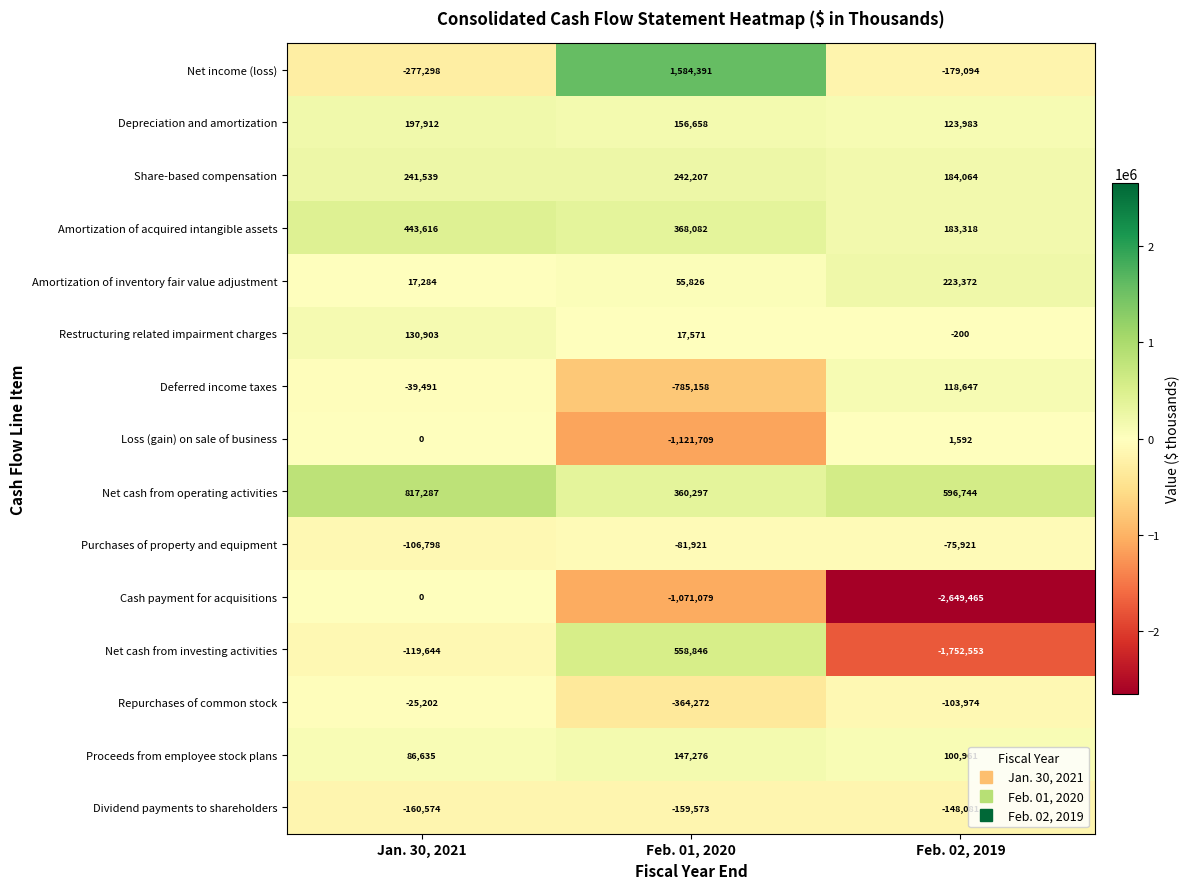

At which category is the sum across all series the highest?

Jan. 30, 2021